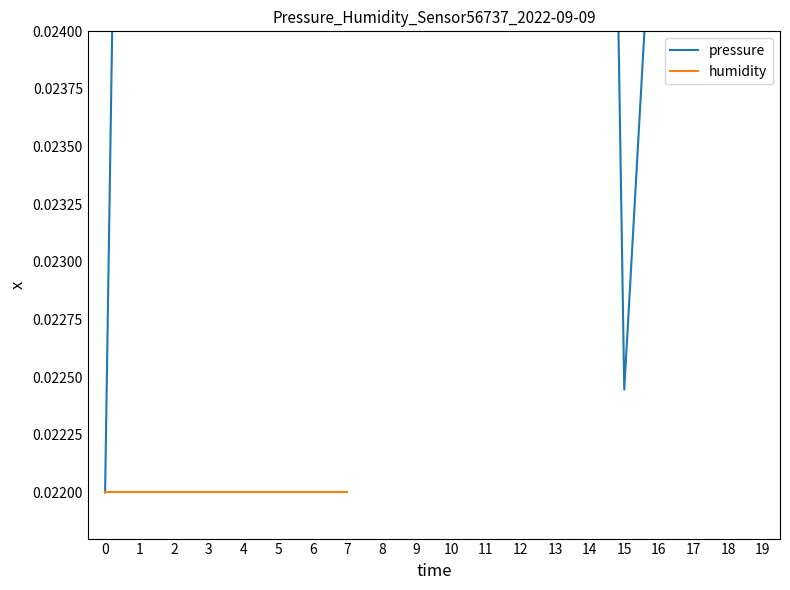

What is the sum of all values?

0.6